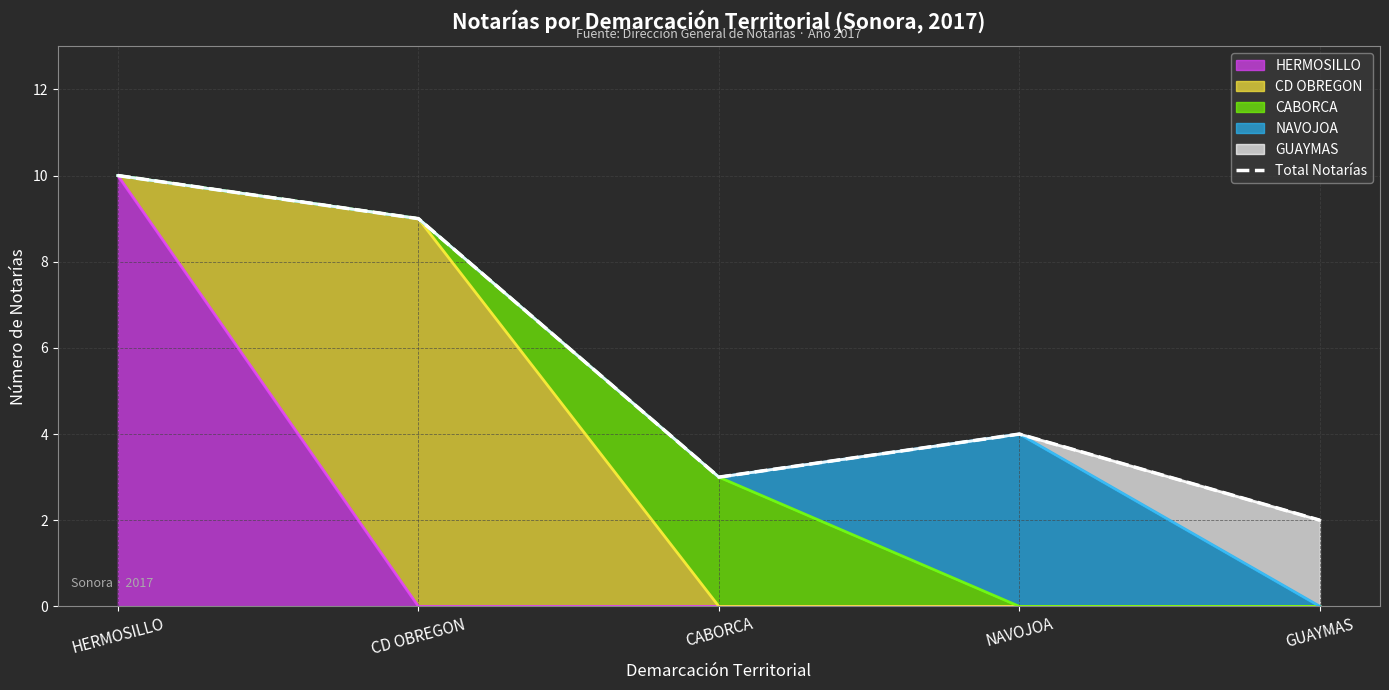

What is the average value?

6